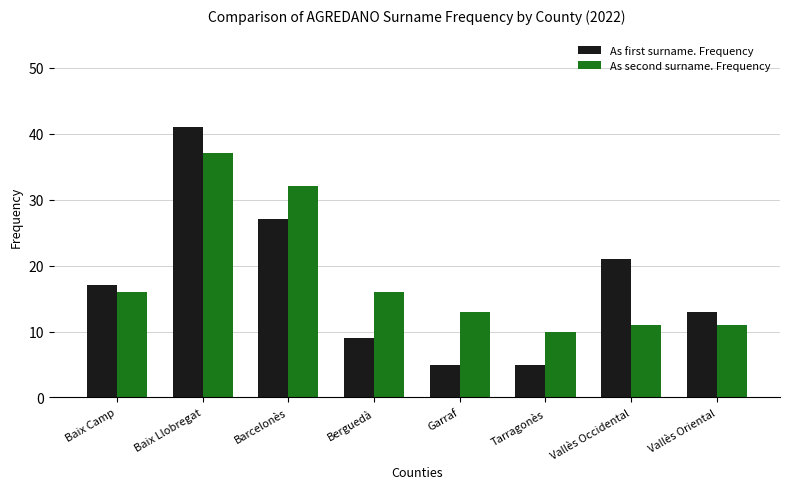

Rank the series at Barcelonès from lowest to highest value.

As first surname. Frequency, As second surname. Frequency